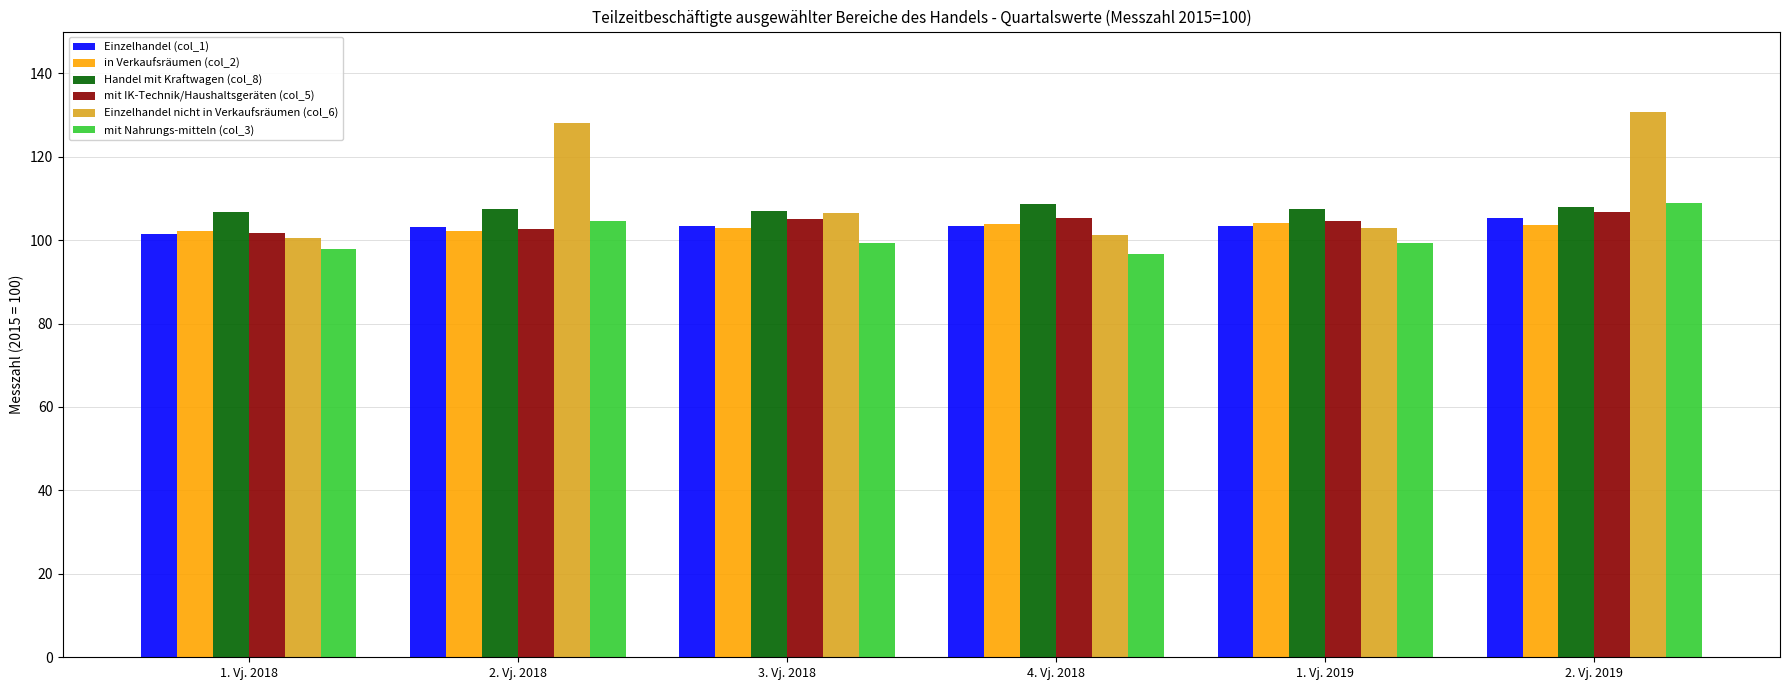

What is the minimum value for Handel mit Kraftwagen (col_8)?

106.8